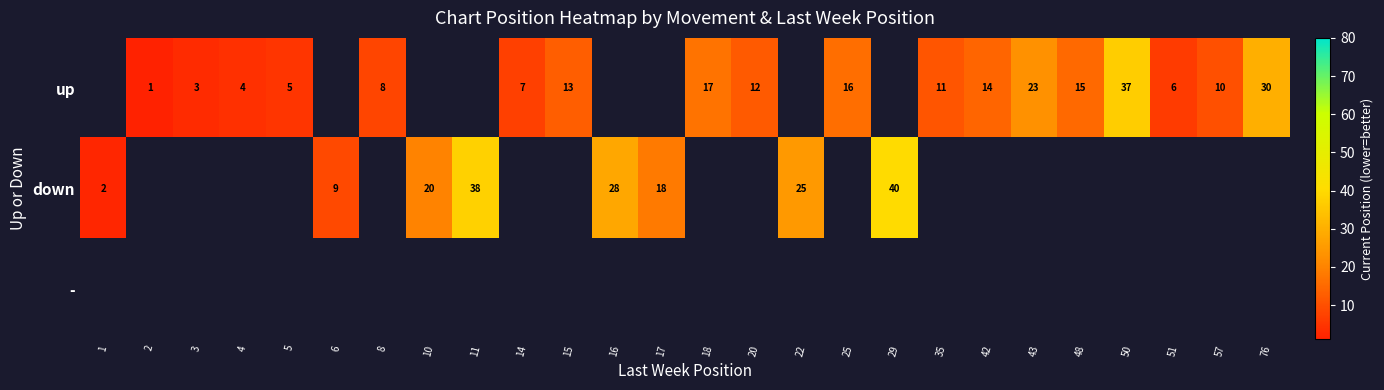

The value of down at 22 is 8. True or false?

False